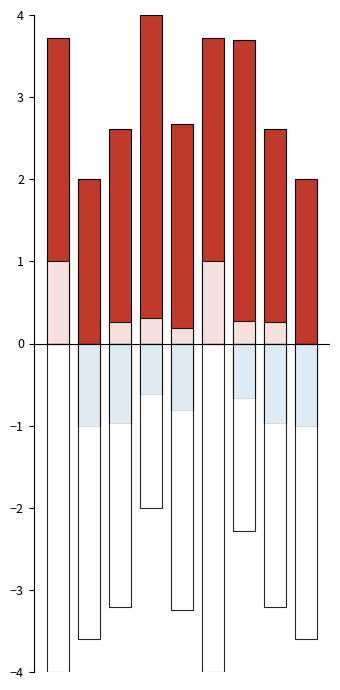

What is the value of the Жиры bar at the 8th from the left?

-1.0